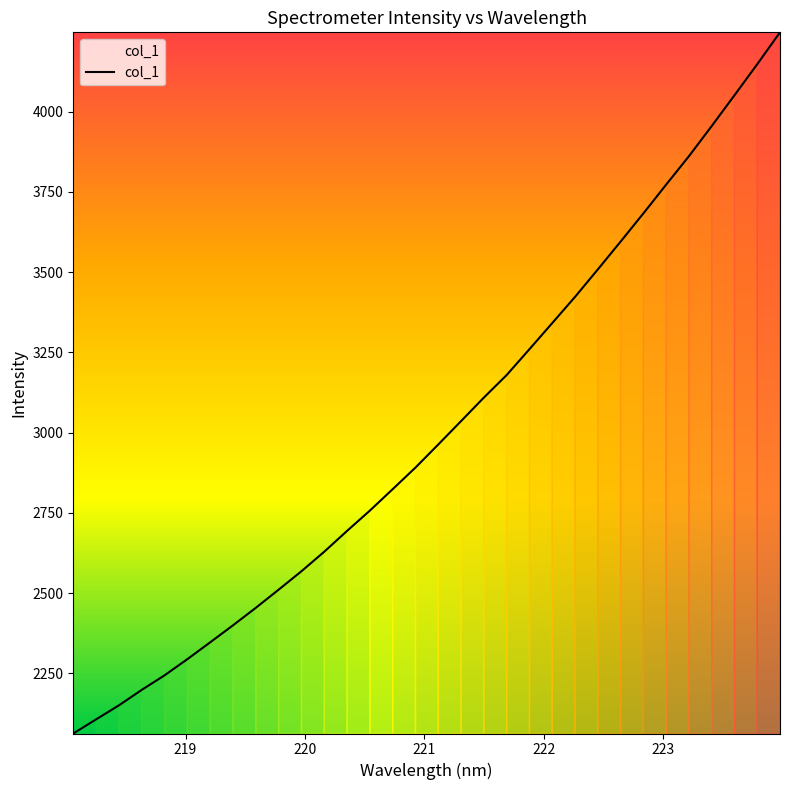

What is the difference between the maximum and minimum values?

2184.2